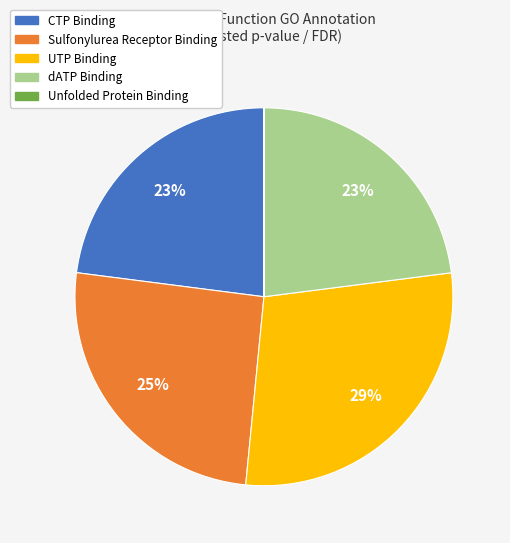

Does dATP Binding account for over 50% of the chart?

No